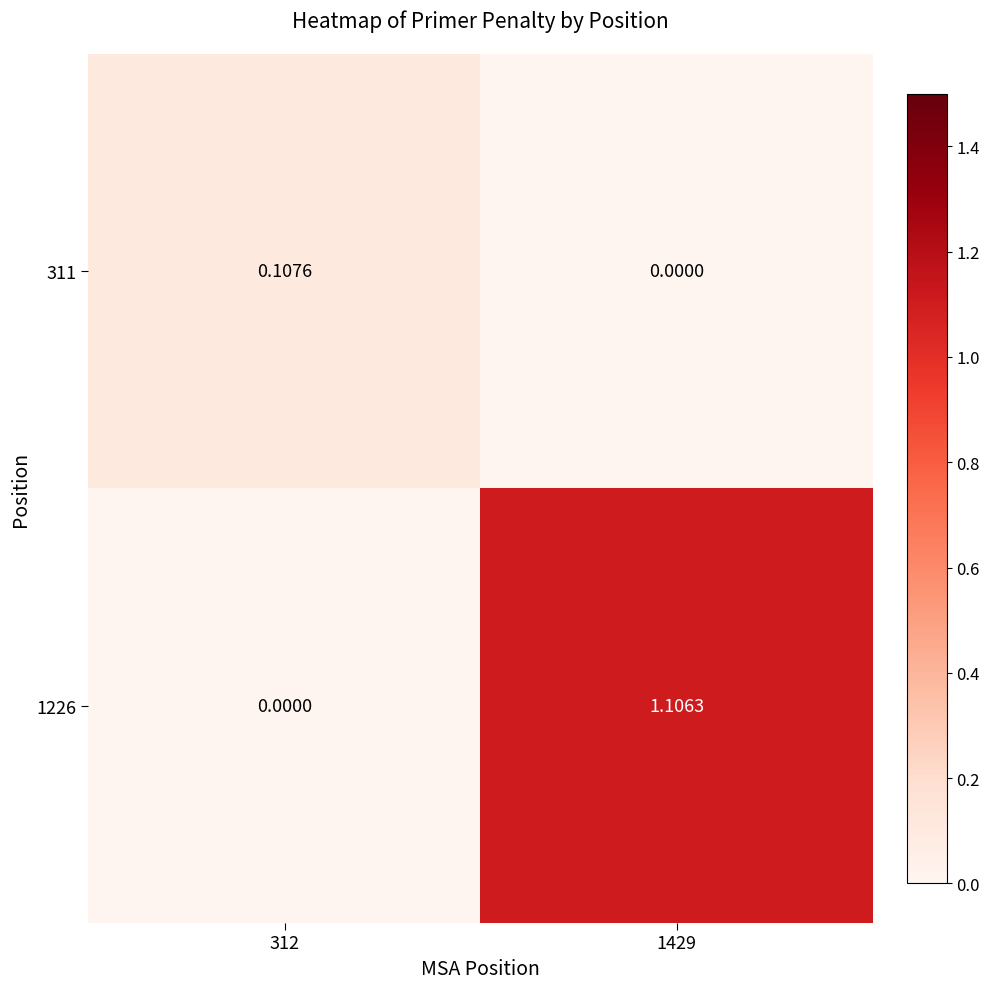

What is the difference between the highest and lowest values at 1429?

1.1